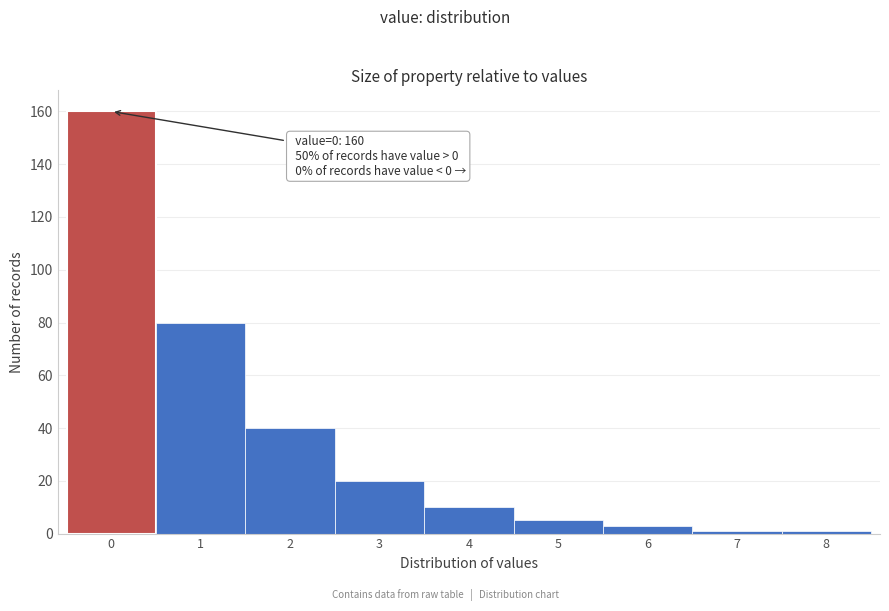

Reading left to right, list all the values displayed in this chart.

160	80	40	20	10	5	3	1	1